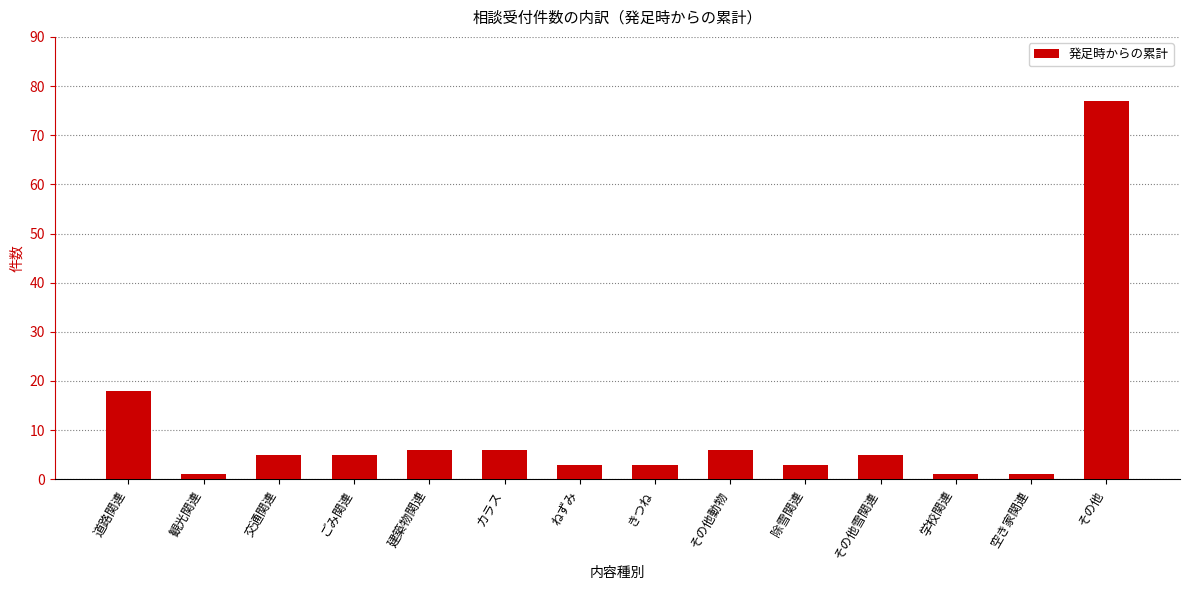

What is the value of the 4th bar from the left?

5